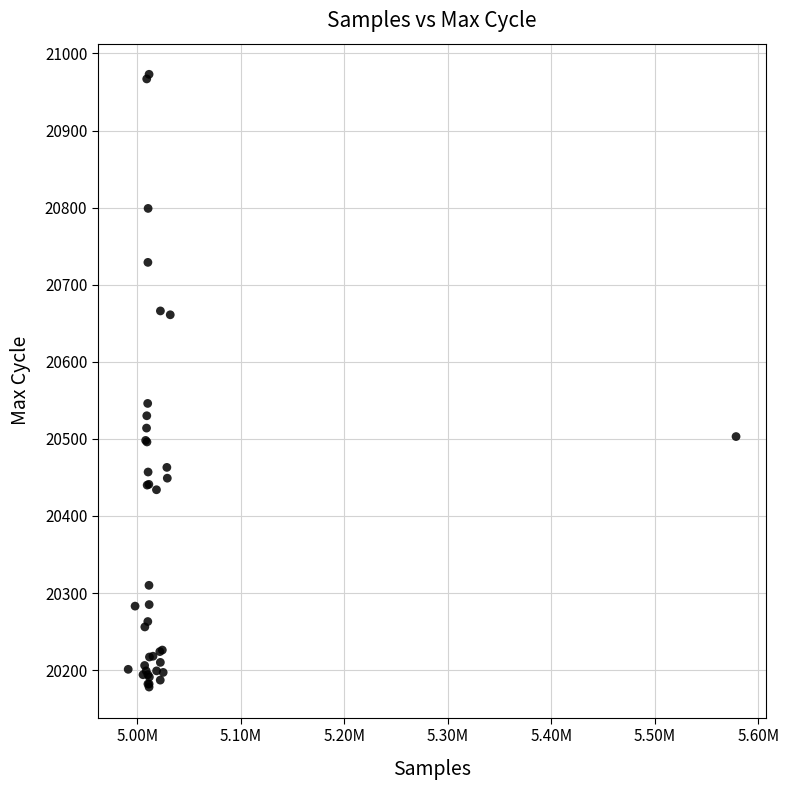

What Y value in the scatter plot is closest to 20575?

20546